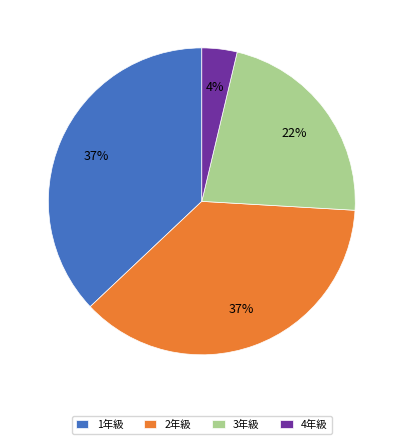

To the nearest percent, what portion does 2年級 represent?

37%